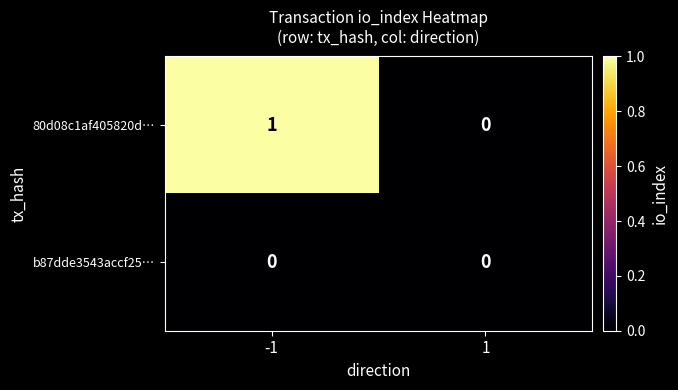

At which category is the sum across all series the highest?

-1